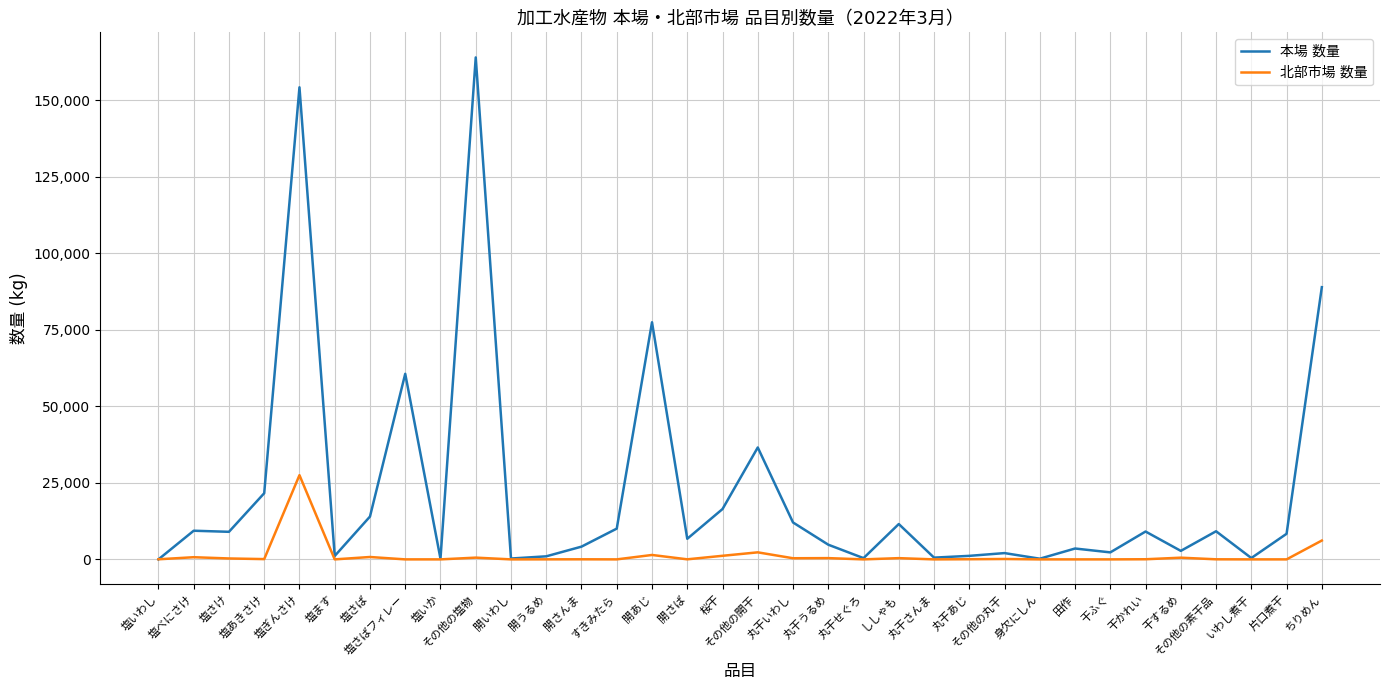

In 北部市場 数量, how many points are higher than both neighbors (excluding endpoints)?

11